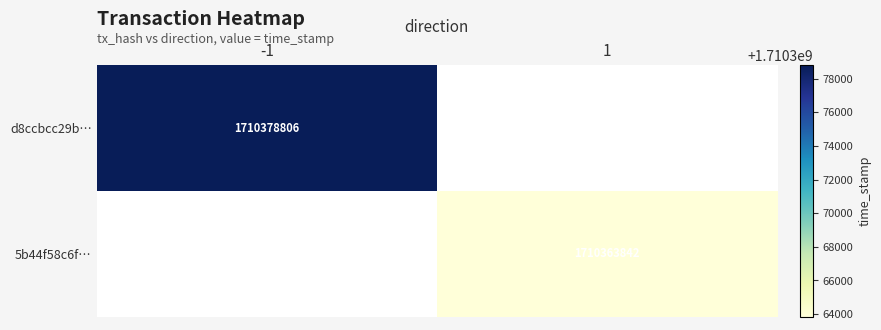

The 5b44f58c6f… series shows 1710363842 at 1. True or false?

True